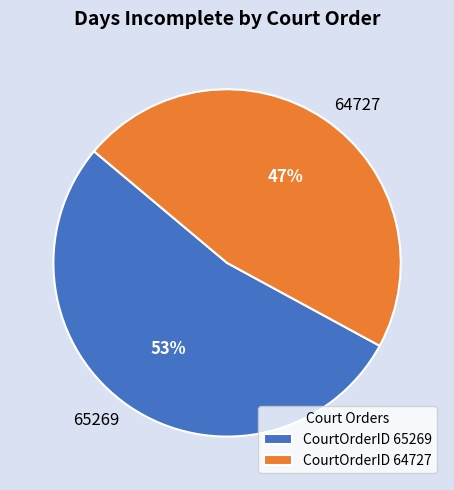

Is it true that 65269 is 53% of the pie?

True